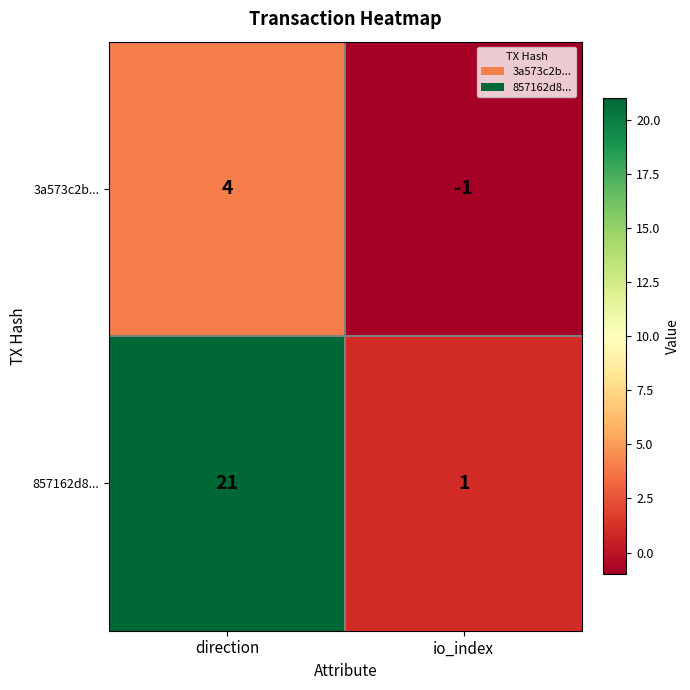

True or false: 857162d8... has a value of 1 at io_index.

True